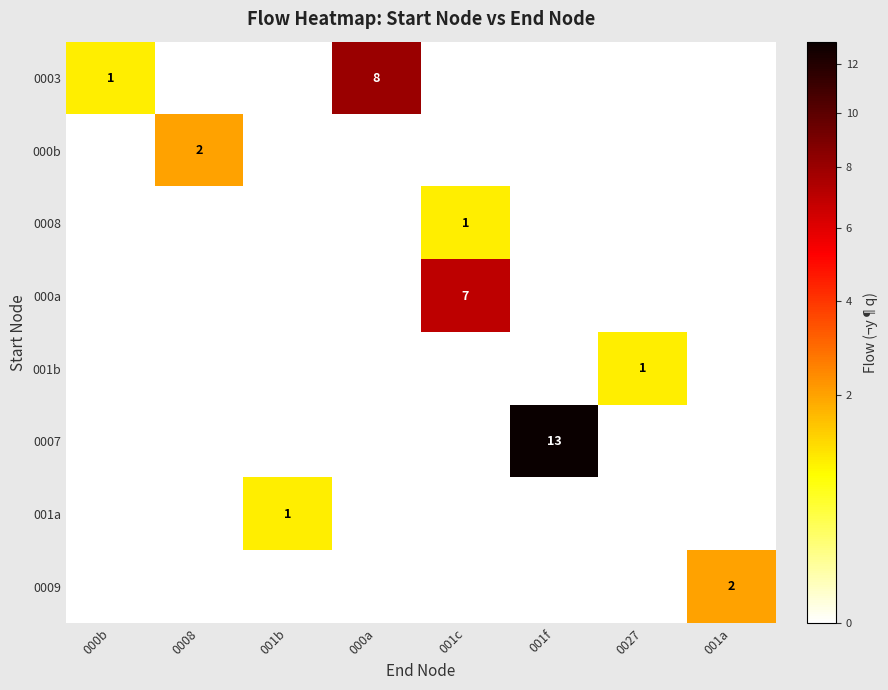

At how many categories does at least one series exceed 8?

1